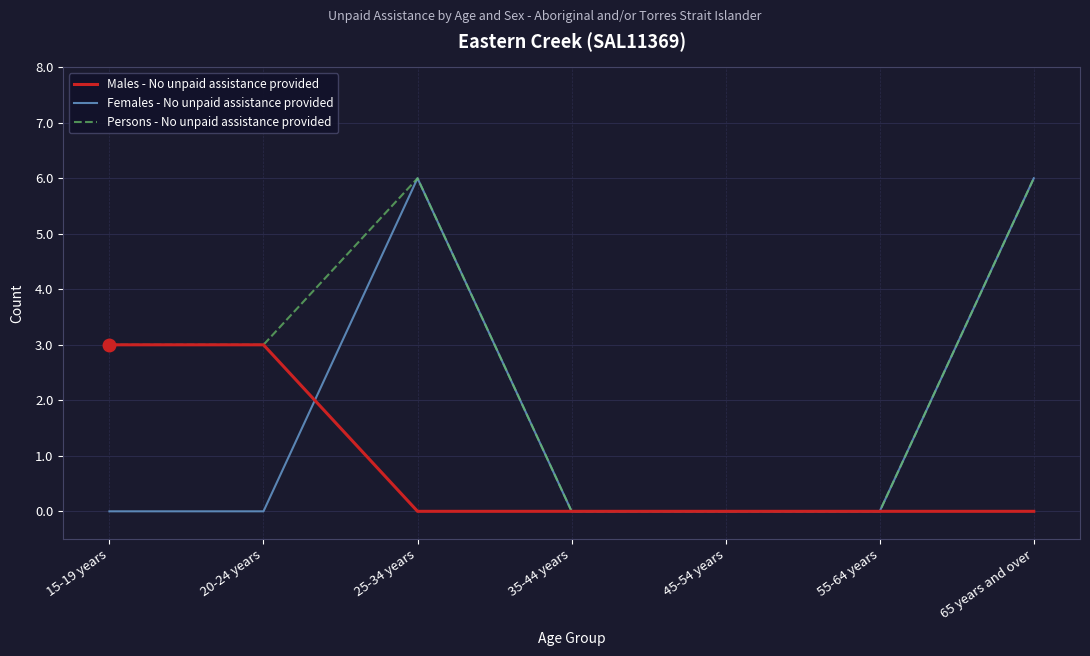

Rank the series by their average value, from lowest to highest.

Males - No unpaid assistance provided, Females - No unpaid assistance provided, Persons - No unpaid assistance provided